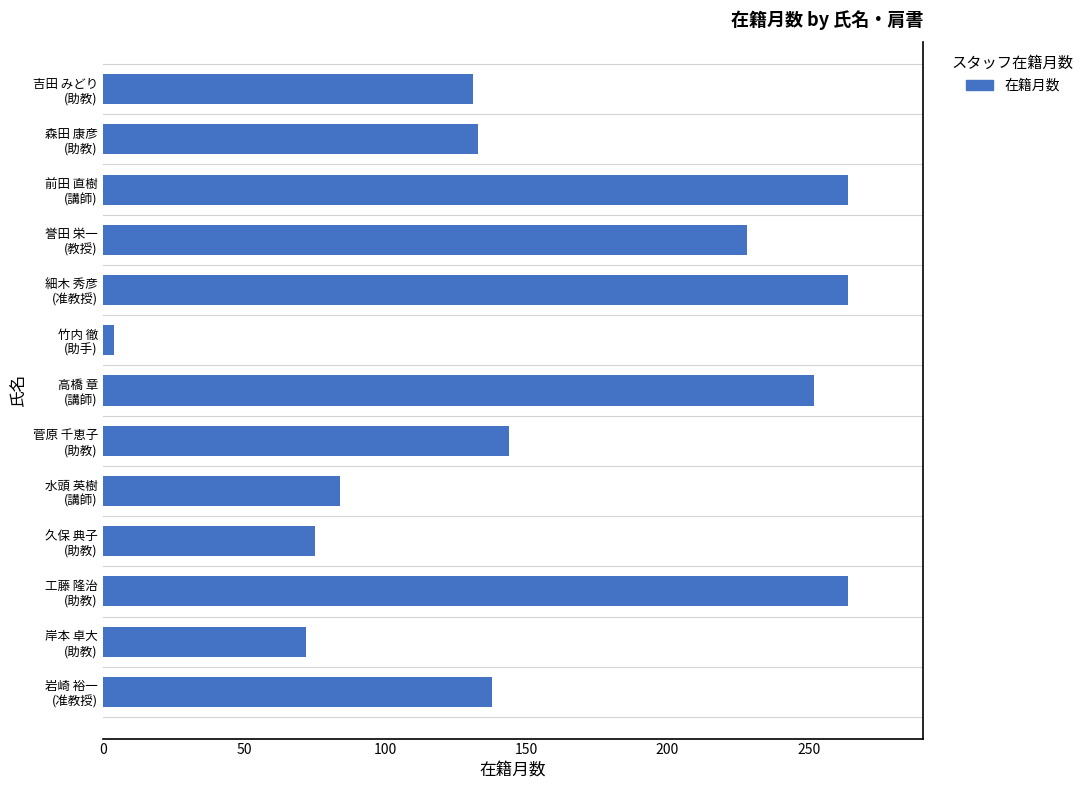

What is the maximum value shown in the chart?

264